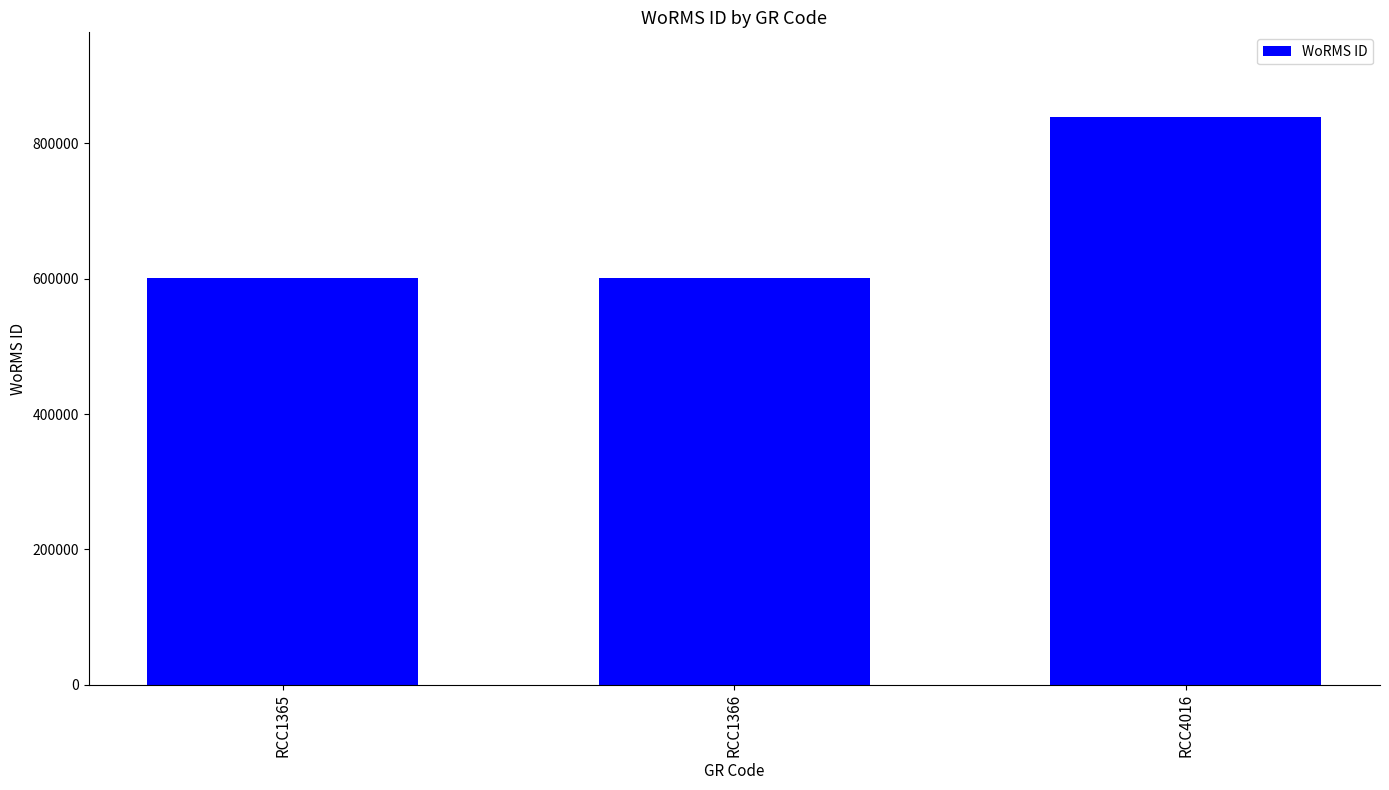

What is the sum of all values?

2040719